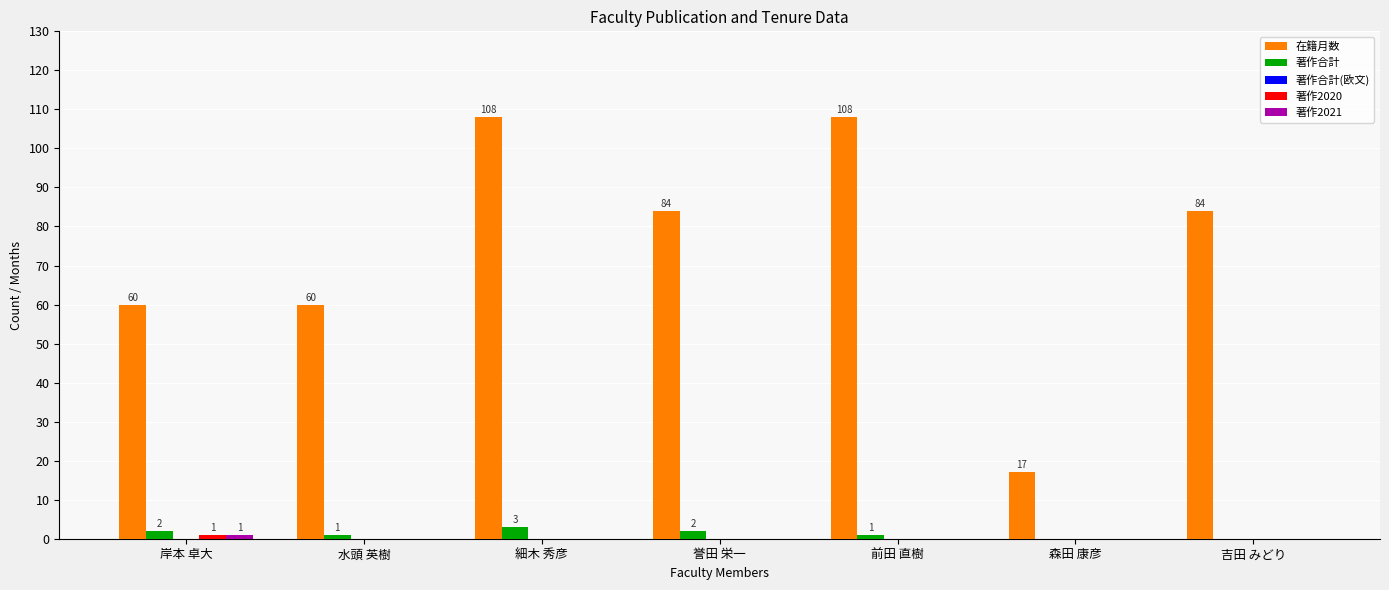

Between 細木 秀彦 and 前田 直樹, which series saw the biggest shift?

著作合計